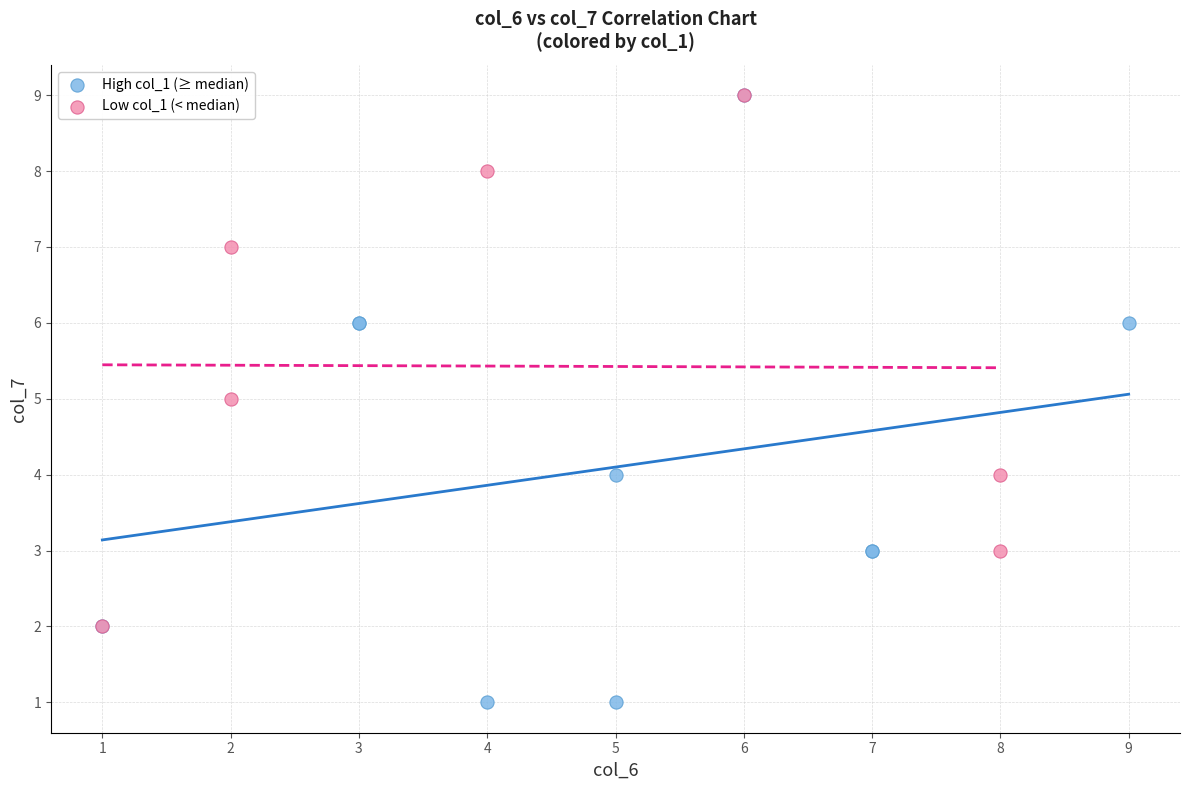

Which series has the widest spread of Y values?

High col_1 (≥ median)